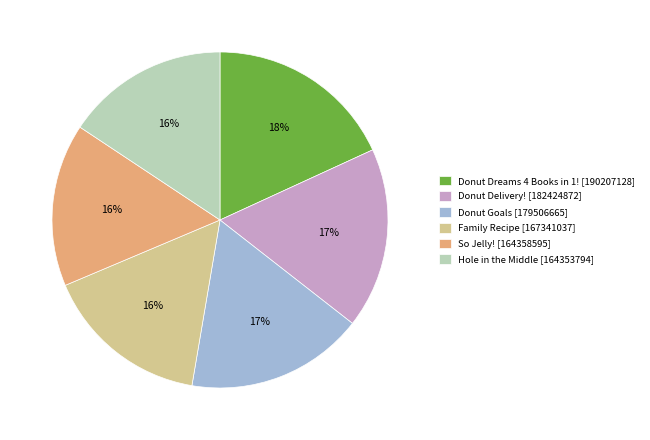

Do Donut Delivery! and Hole in the Middle together represent more than half of the pie?

No